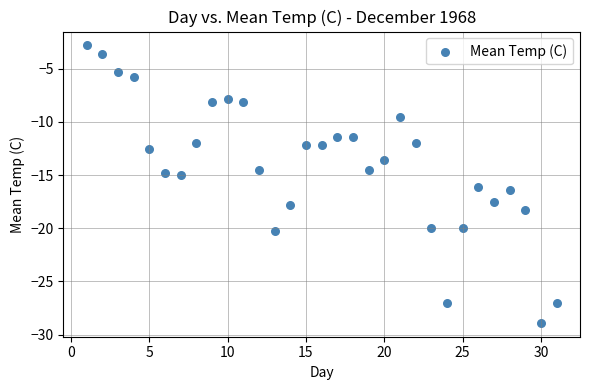

What is the range of X values (max minus min)?

30.0